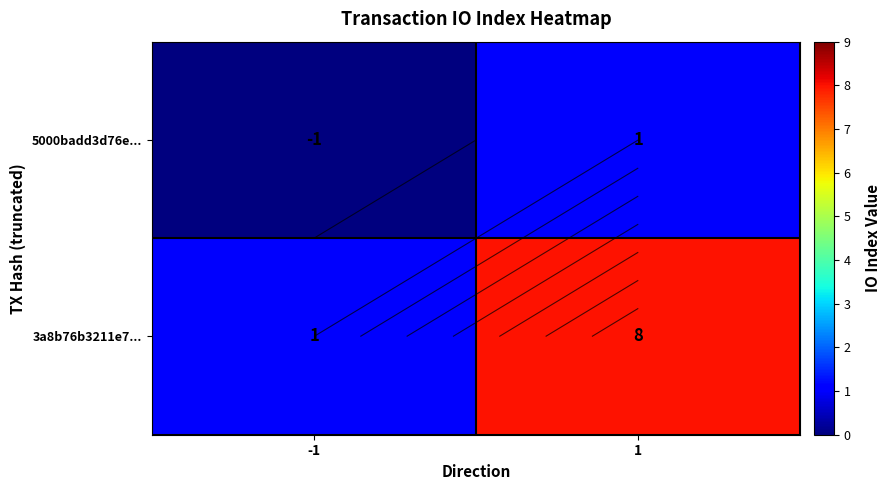

The value of 5000badd3d76e... at 1 is 1. True or false?

True